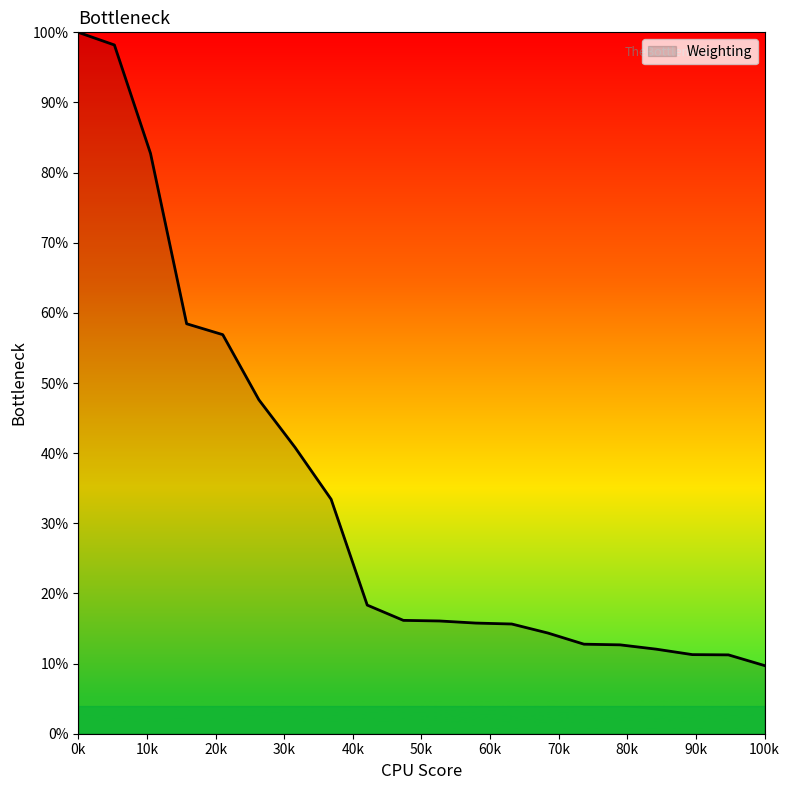

What is the minimum value shown in the chart?

9.7